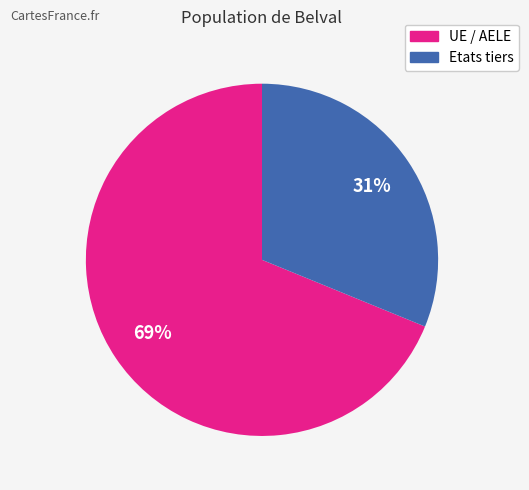

What is the largest slice in the pie chart?

UE / AELE